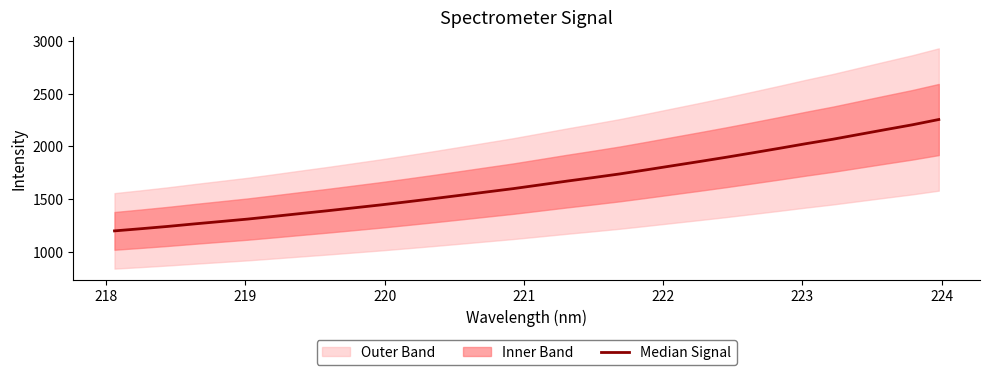

What is the sum of all values?

52981.3